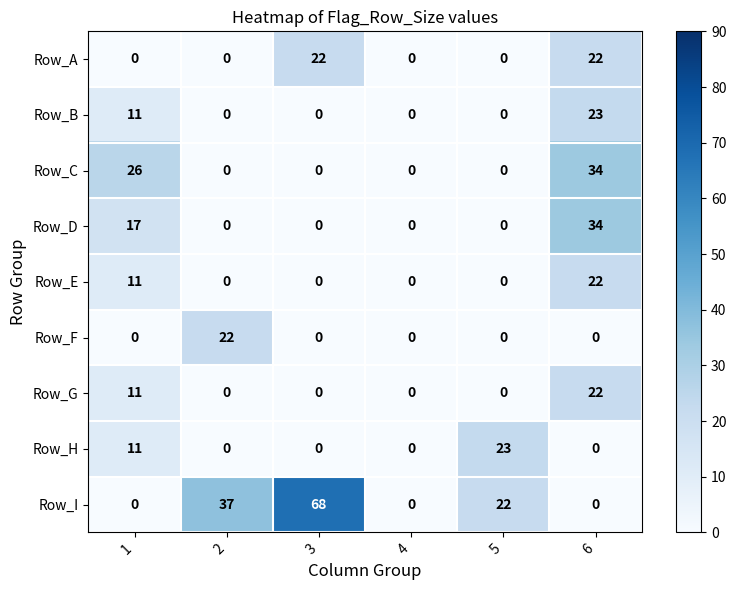

What is the greatest value displayed?

68